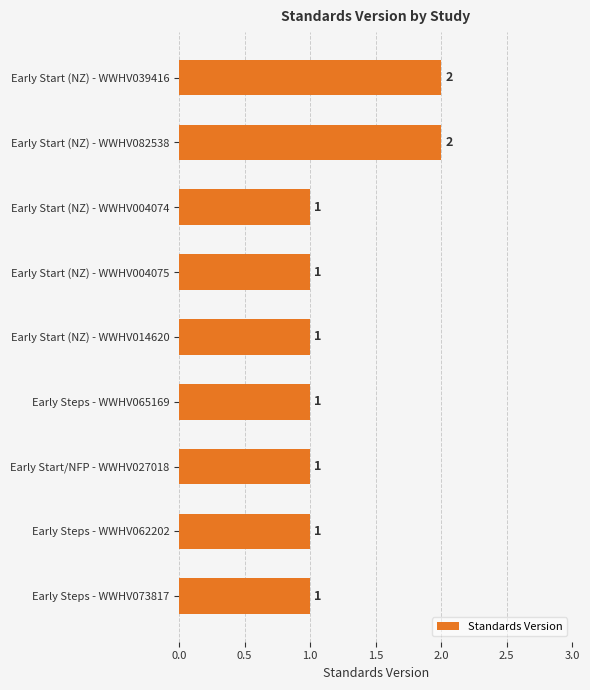

What position from the top is Early Start (NZ) - WWHV004075?

4